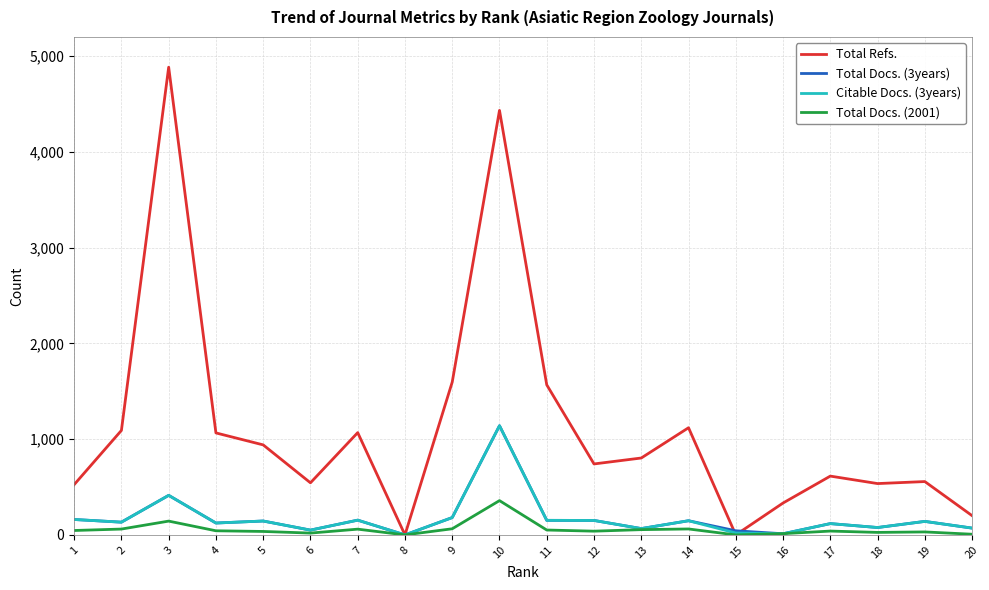

The value of Total Refs. at 3 is 4884. True or false?

True